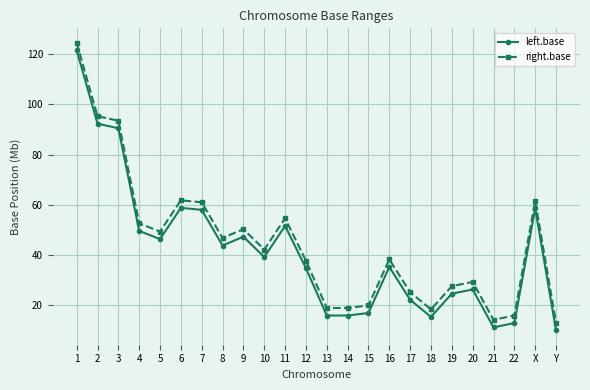

Which category has the highest value in the left.base series?

1